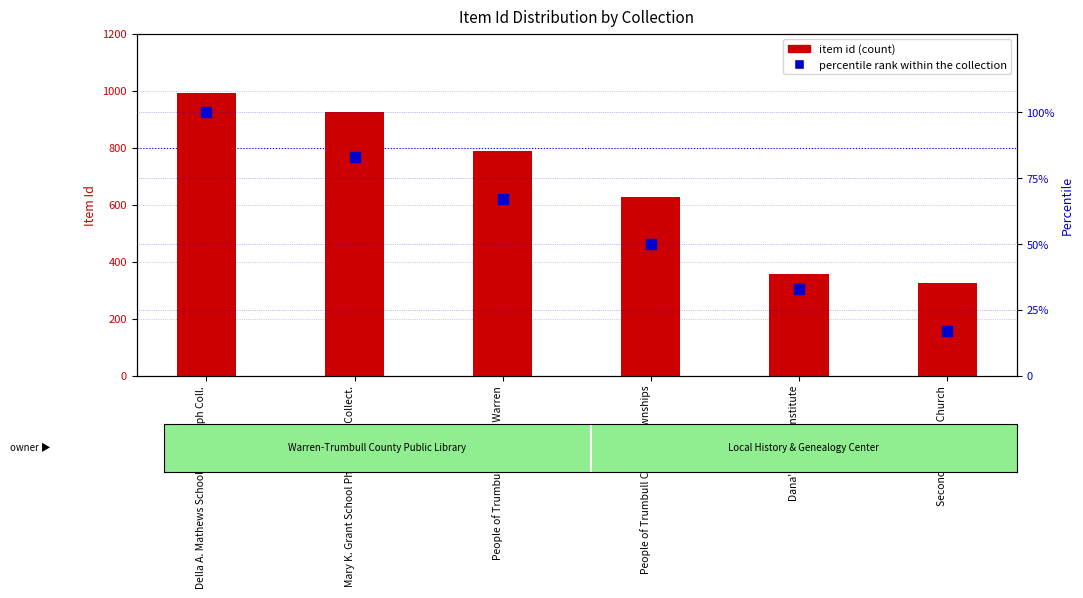

Which series has the largest total across all categories?

item id (count)